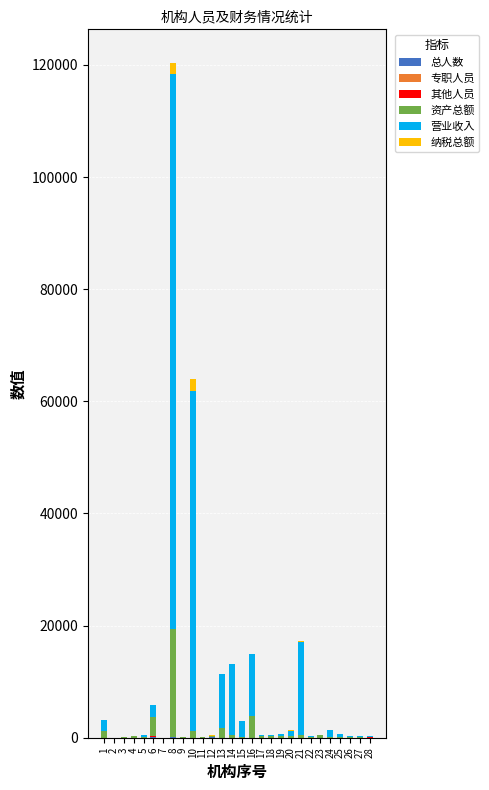

At which category is the sum across all series the highest?

8